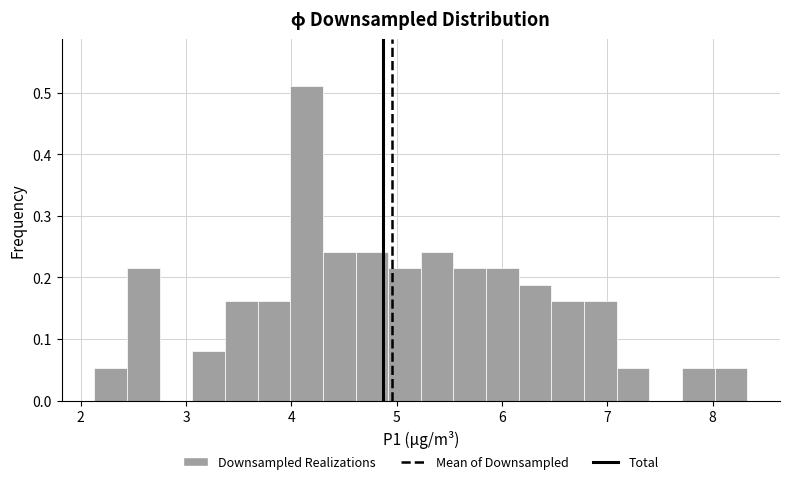

Around what value on the x-axis is the tallest bar? Give the approximate position of its centre, as read against the axis.

4.1